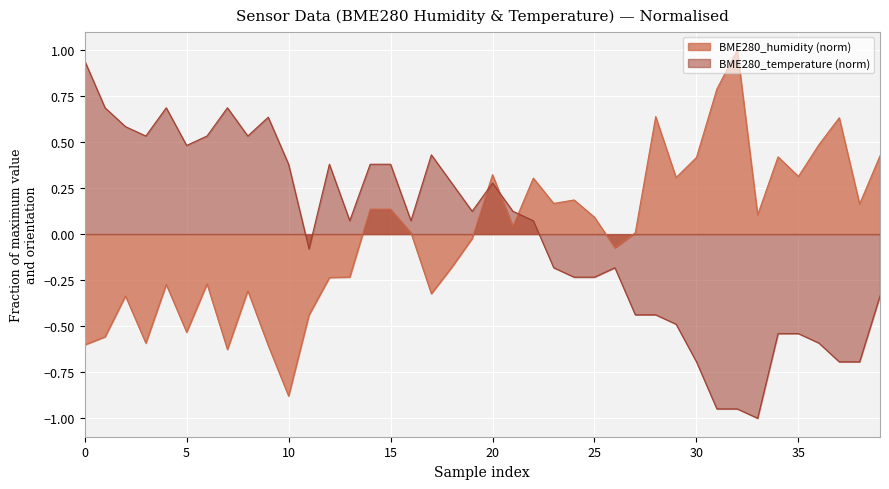

At 21, list the series in order from smallest to largest.

BME280_humidity, BME280_temperature